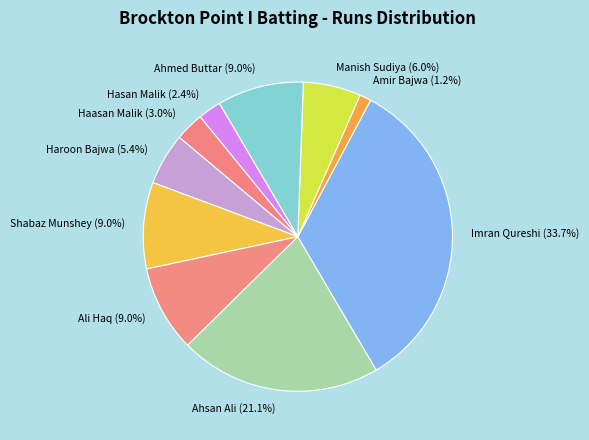

Approximately how many times larger is the value at Haasan Malik compared to Ali Haq?

0.3